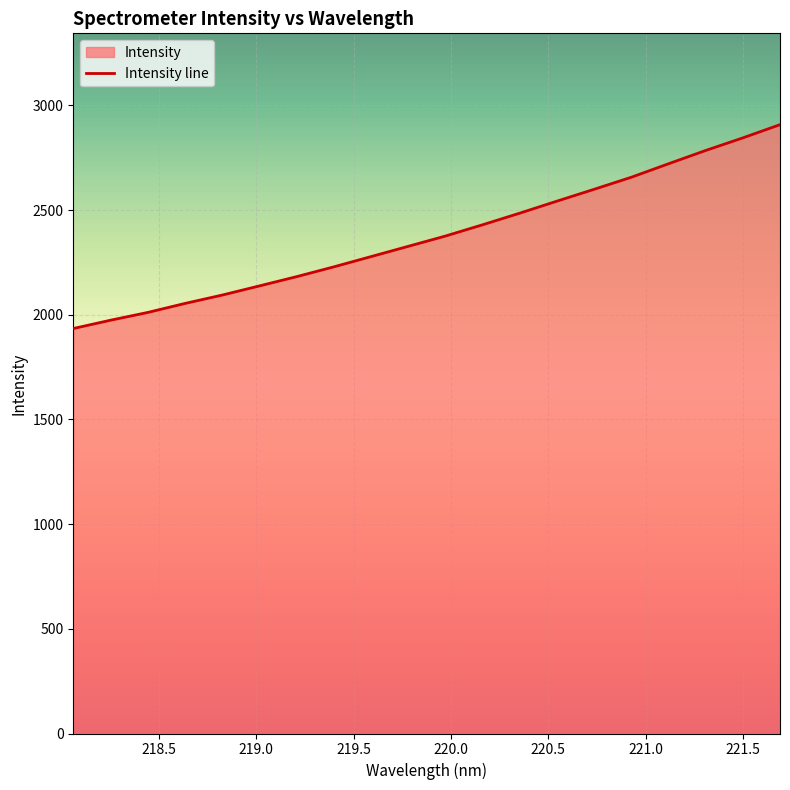

True or false: there are more than 0 points higher than both neighbors.

False